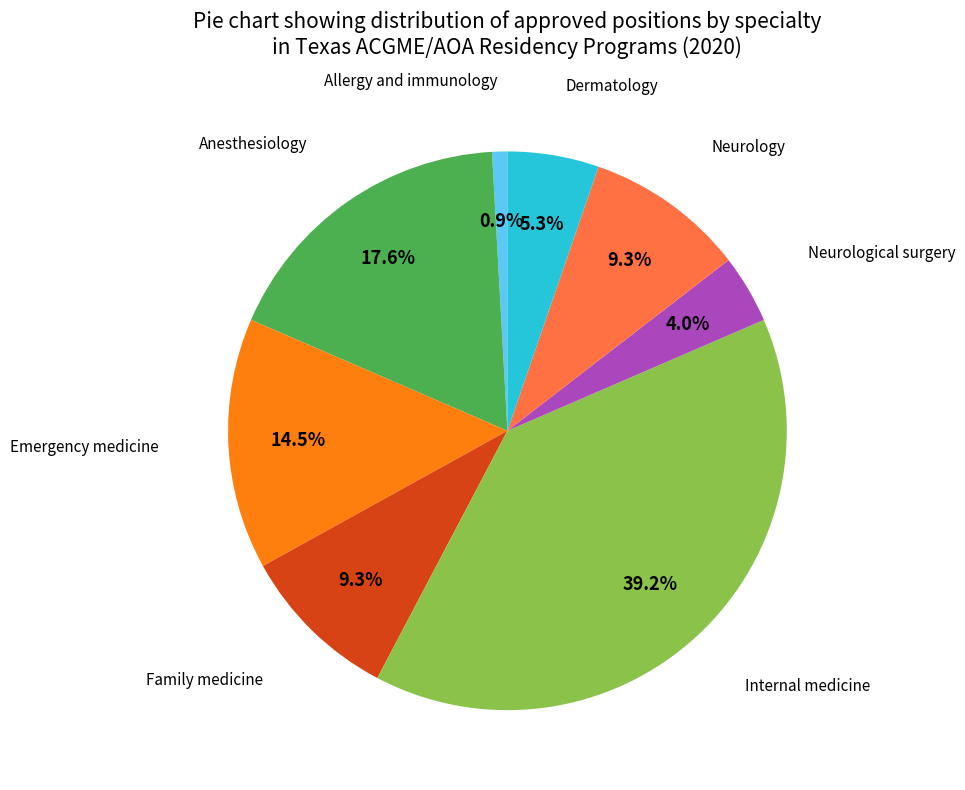

Is there a majority slice in this chart?

No